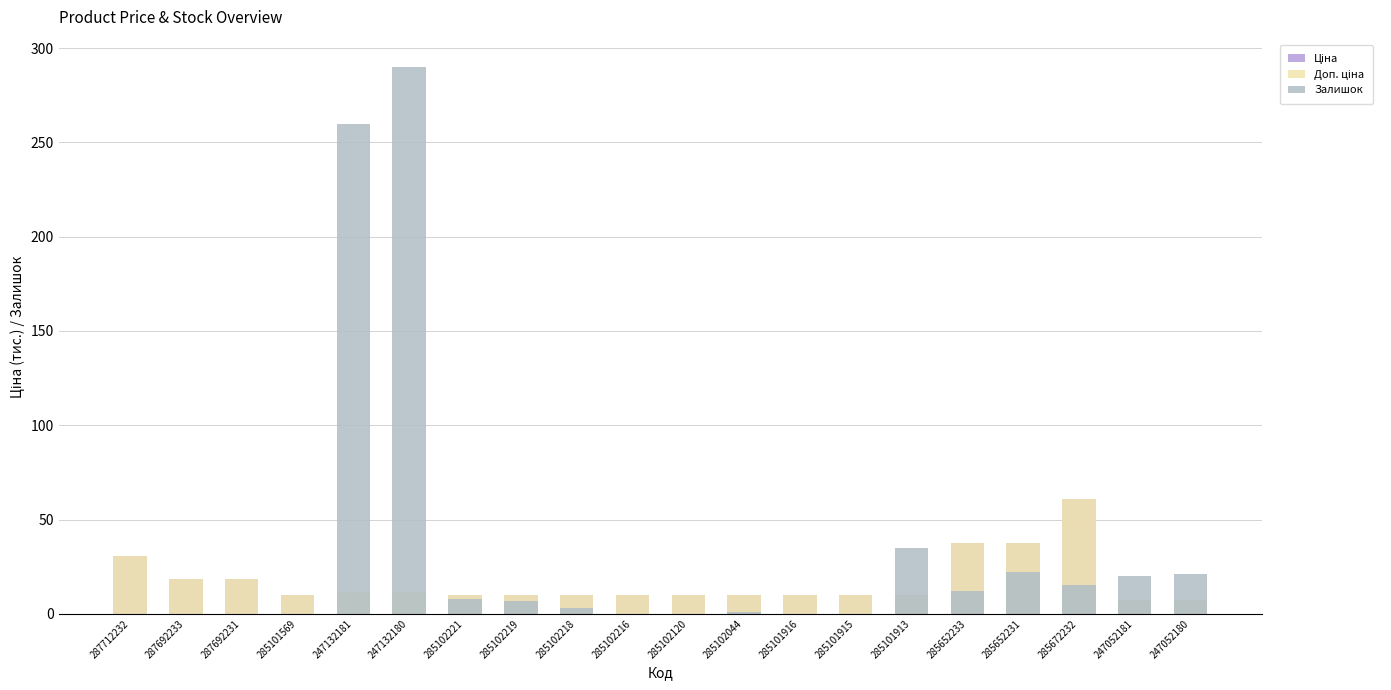

Is the value of Залишок at 247132181 greater than the value of Ціна at 247052180?

Yes